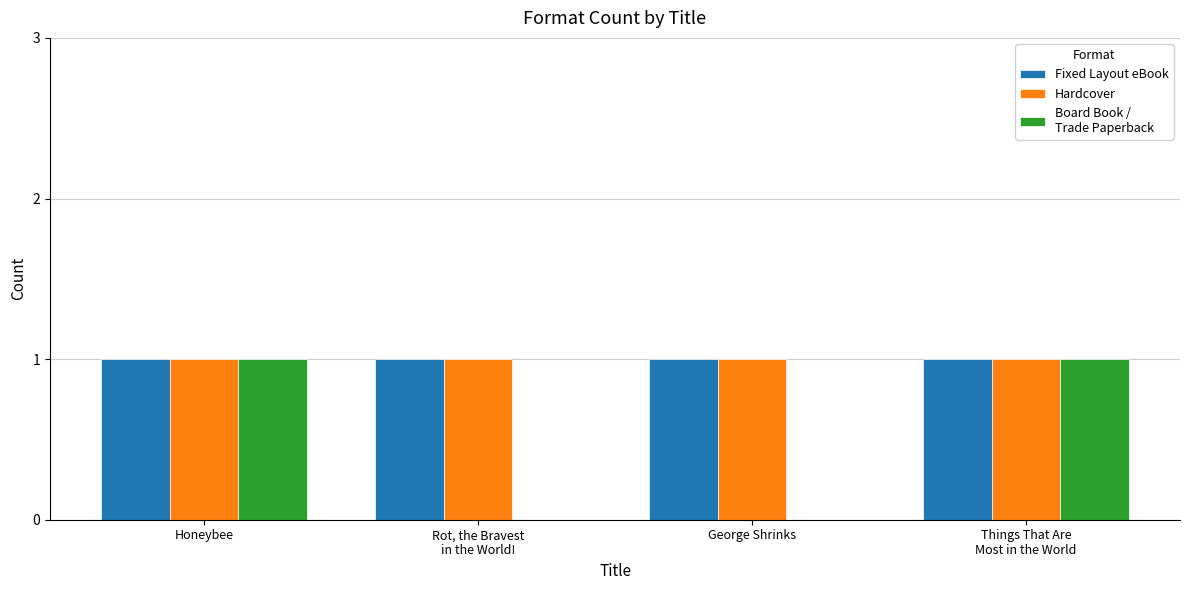

Reading left to right, what are all the values shown in this chart?

Fixed Layout eBook: Honeybee=1	Rot, the Bravest
in the World!=1	George Shrinks=1	Things That Are
Most in the World=1
Hardcover: Honeybee=1	Rot, the Bravest
in the World!=1	George Shrinks=1	Things That Are
Most in the World=1
Board Book /
Trade Paperback: Honeybee=1	Rot, the Bravest
in the World!=0	George Shrinks=0	Things That Are
Most in the World=1